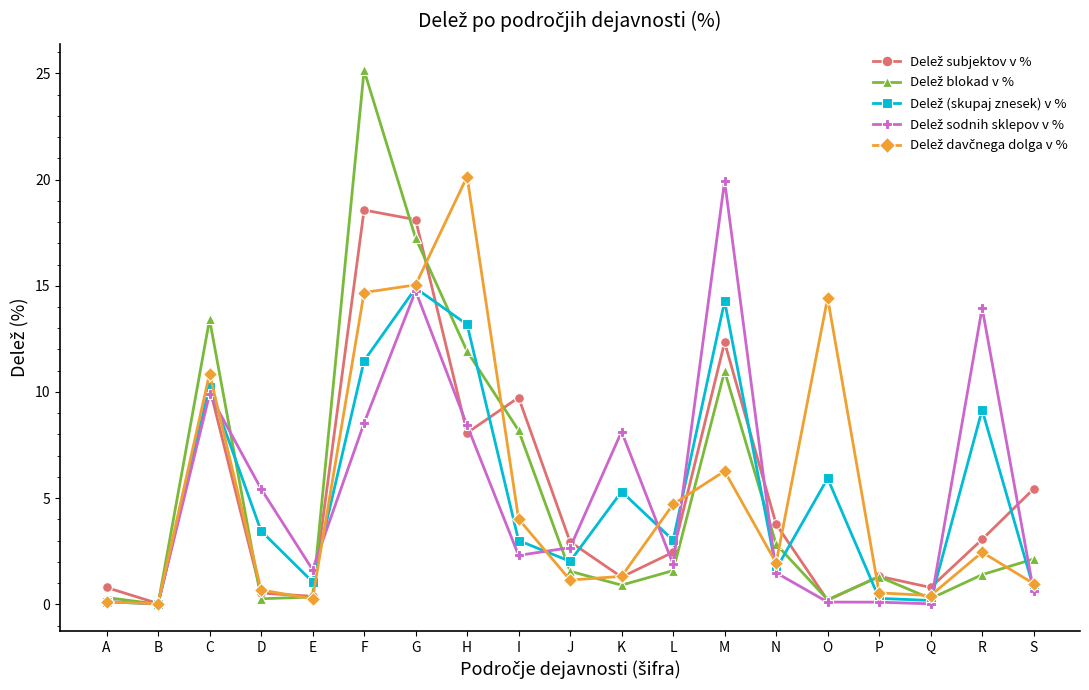

What is the total value across all series at I?

27.2